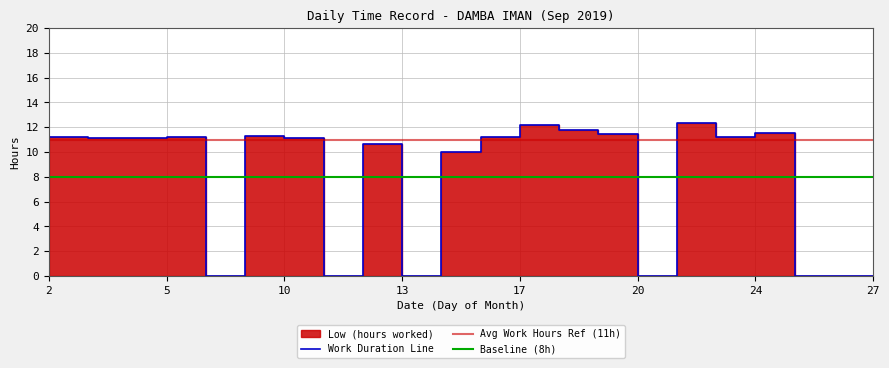

Is it true that Baseline (8h) equals 11 at 13?

False